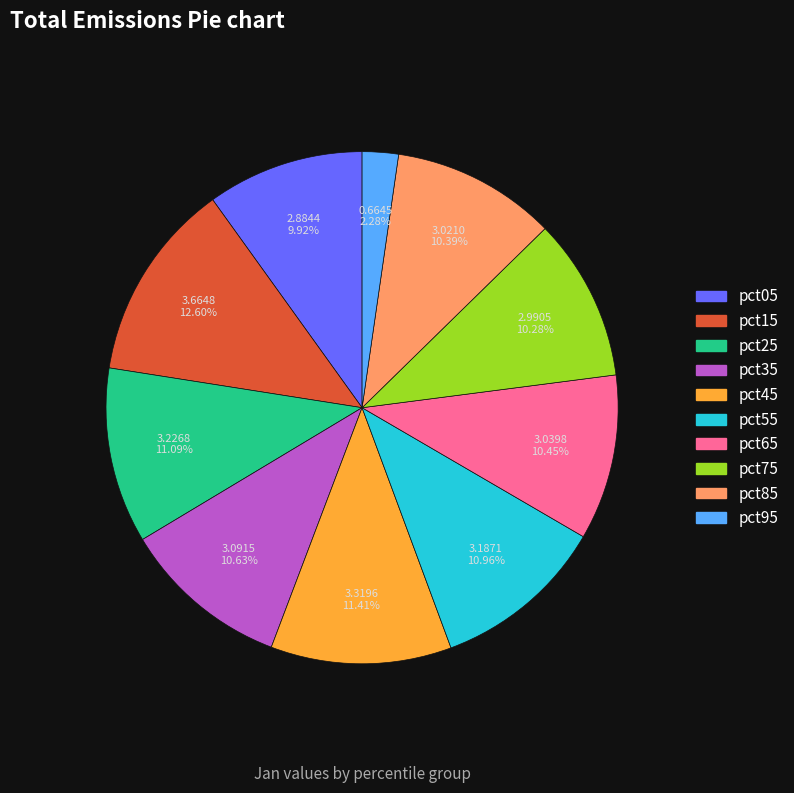

To the nearest percent, what portion does pct95 represent?

2%